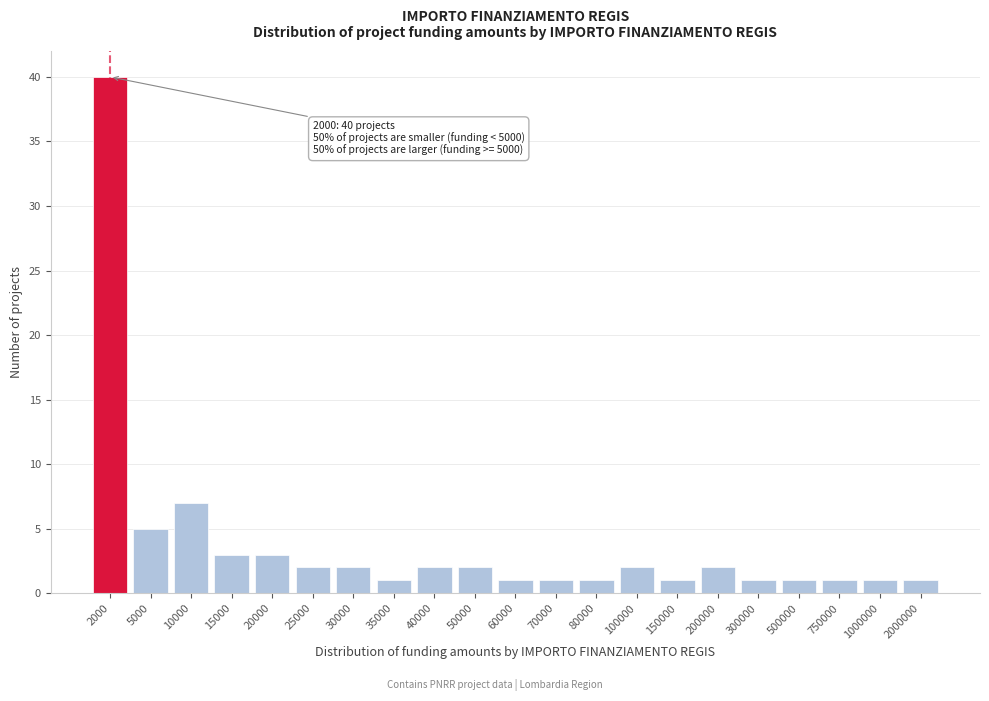

Reading left to right, extract all data points from this chart.

2000=40	5000=5	10000=7	15000=3	20000=3	25000=2	30000=2	35000=1	40000=2	50000=2	60000=1	70000=1	80000=1	100000=2	150000=1	200000=2	300000=1	500000=1	750000=1	1000000=1	2000000=1